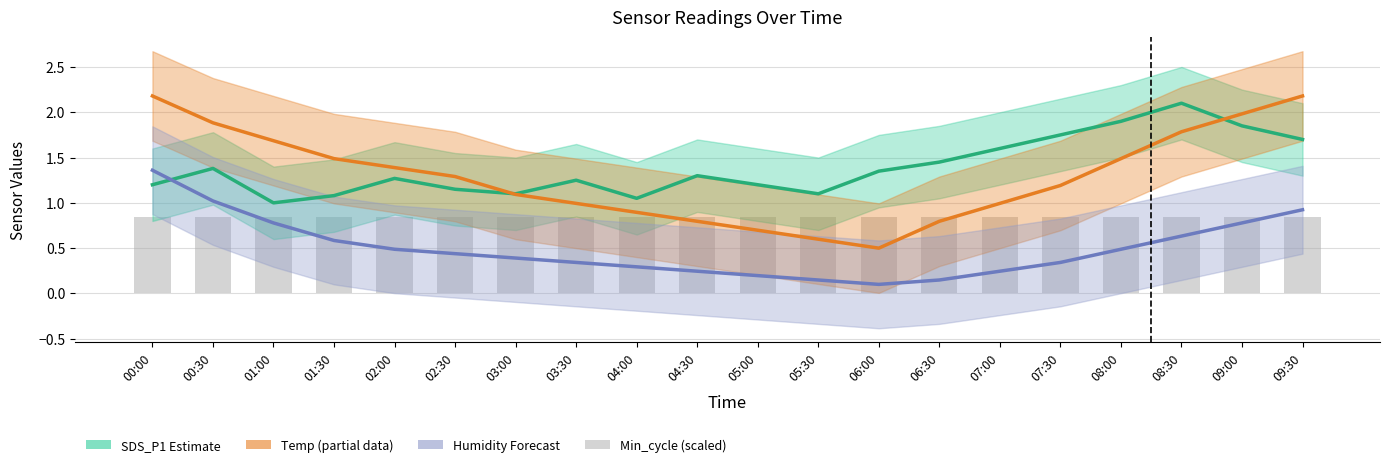

Count the number of categories in the chart.

20